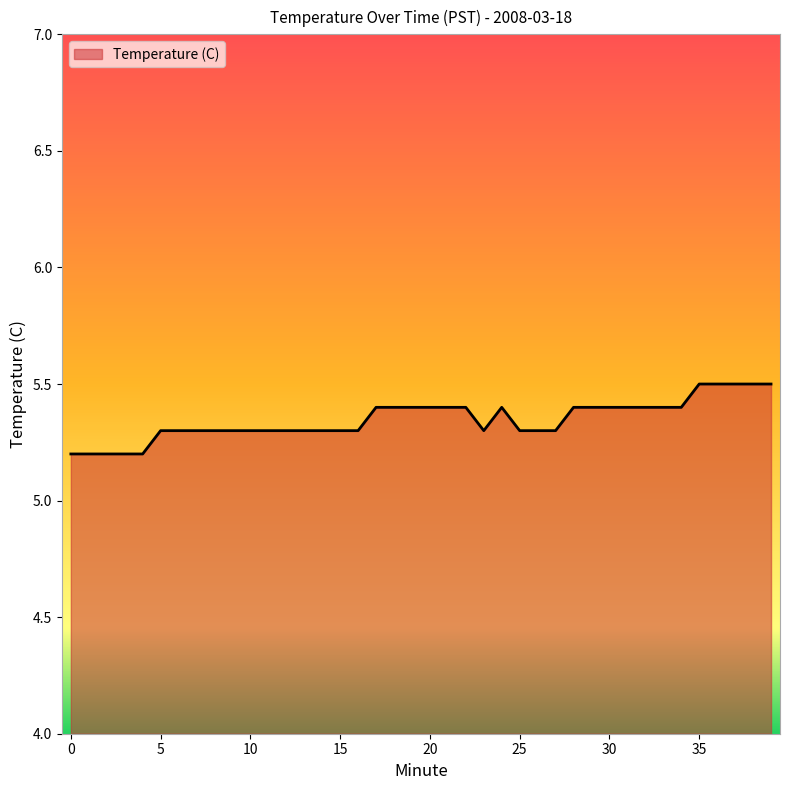

What is the difference between the maximum and minimum values?

0.3